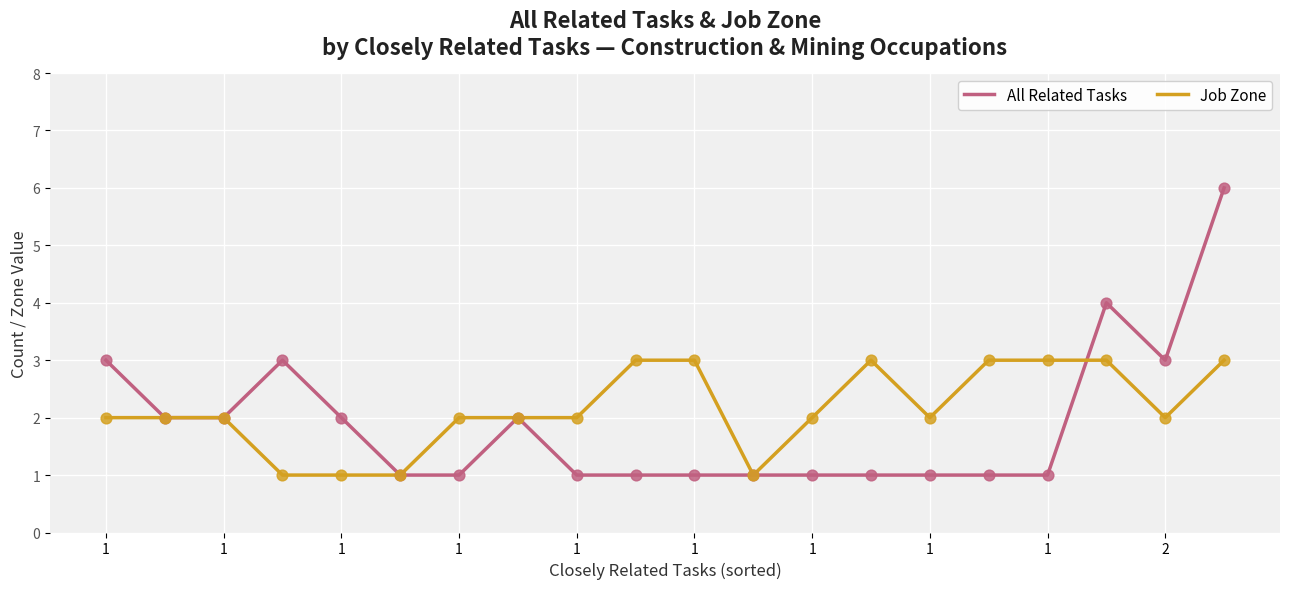

Which series has the widest spread of values?

All Related Tasks